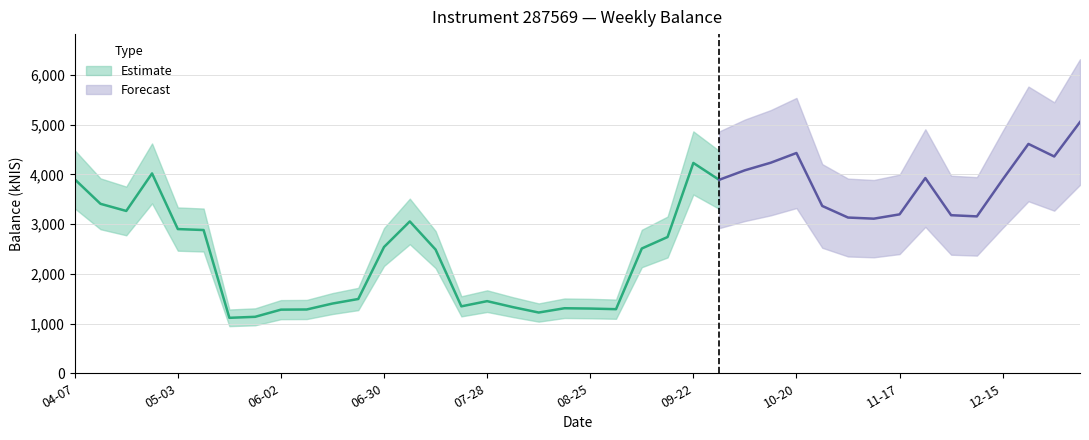

What is the label of the 1st point from the right?

2023-01-05